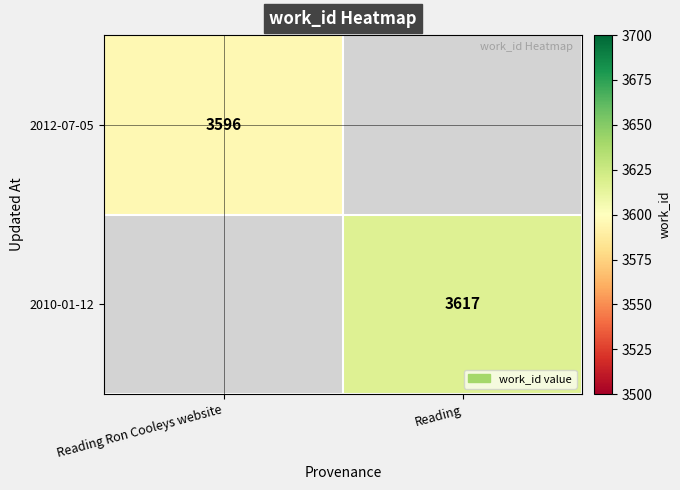

At which category does the chart reach its minimum across all series?

Reading Ron Cooleys website